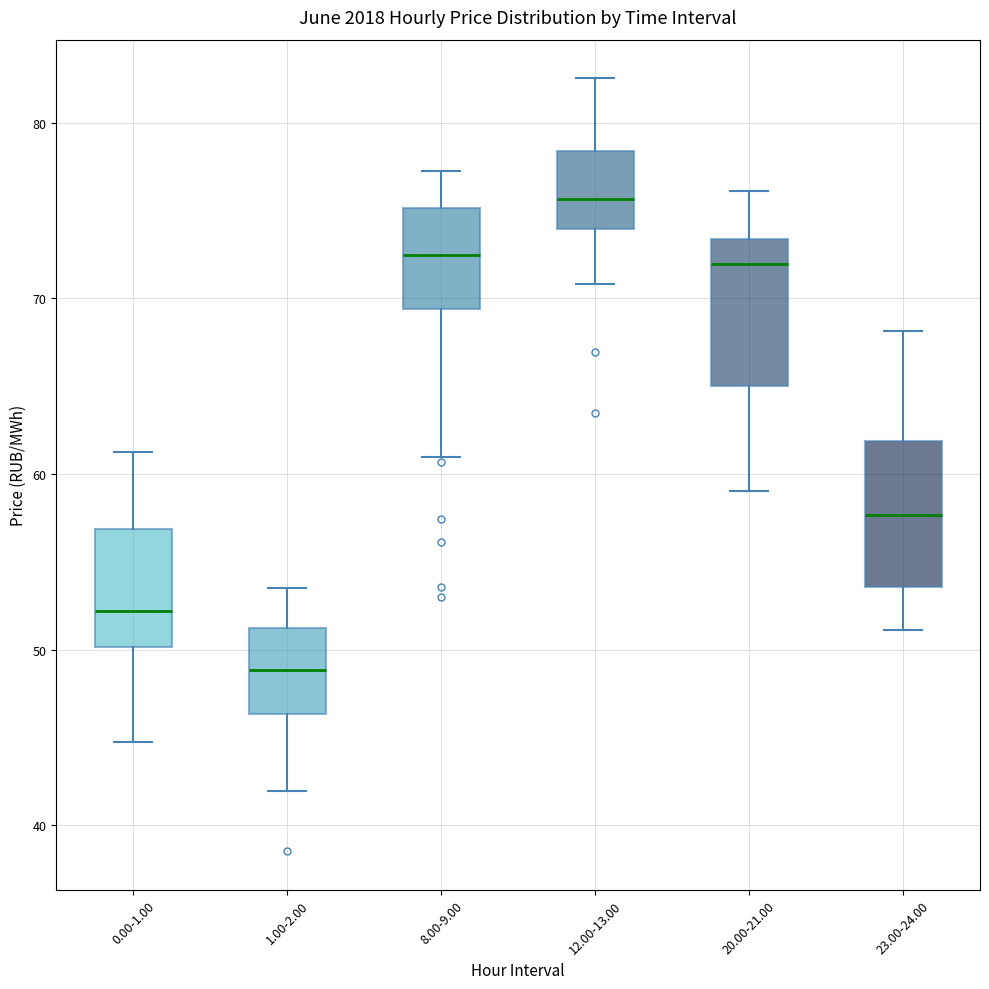

Reading left to right, transcribe this box plot: for each box, give where its median line is, the range the box spans, and where its two whiskers end, as read against the y-axis. The values are not printed on the chart, so give them approximately, as read against the axis.

0.00-1.00: median 52, box 50 to 57, whiskers 45 to 61
1.00-2.00: median 49, box 46 to 51, whiskers 42 to 54
8.00-9.00: median 72, box 69 to 75, whiskers 61 to 77
12.00-13.00: median 76, box 74 to 78, whiskers 71 to 83
20.00-21.00: median 72, box 65 to 73, whiskers 59 to 76
23.00-24.00: median 58, box 54 to 62, whiskers 51 to 68